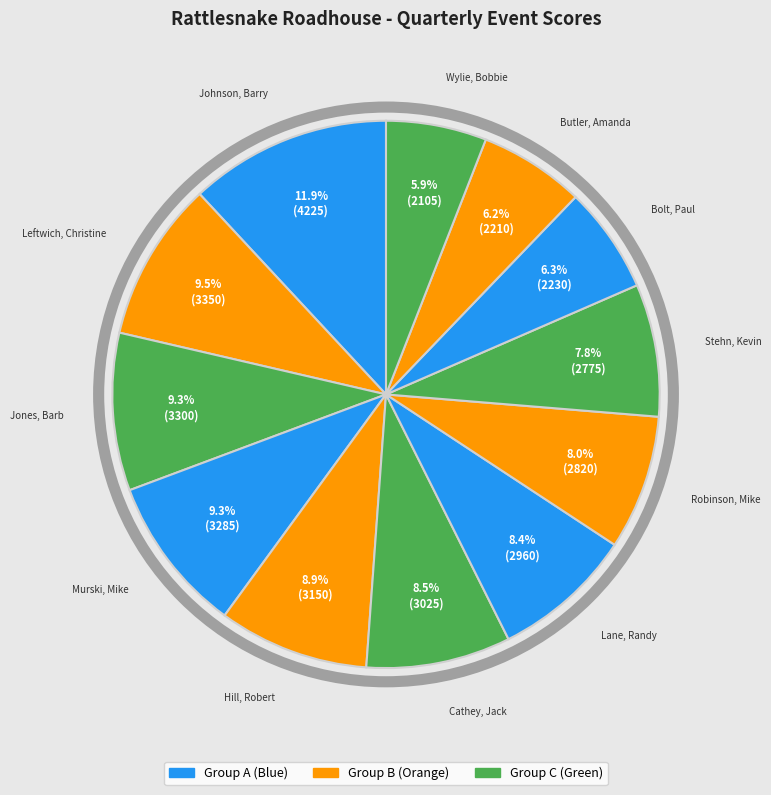

How many slices are in this pie chart?

12